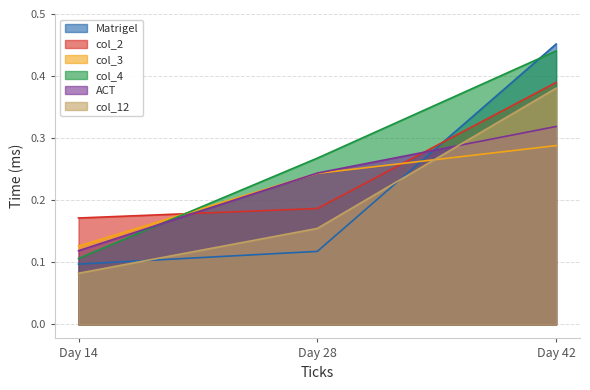

What is the sum of the Matrigel values at Day 28 and Day 42?

0.6